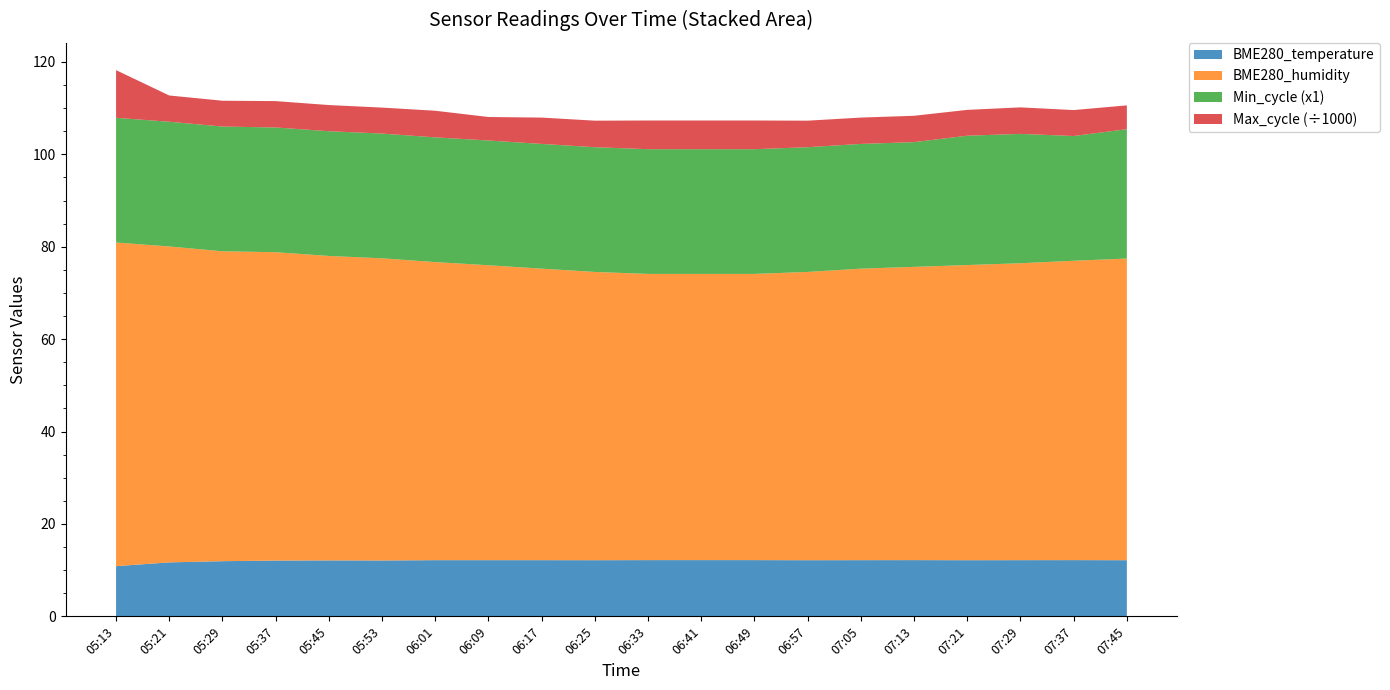

Reading right to left, what are all the values shown in this chart?

BME280_temperature: 07:45=12.2	07:37=12.2	07:29=12.2	07:21=12.2	07:13=12.2	07:05=12.2	06:57=12.2	06:49=12.2	06:41=12.2	06:33=12.2	06:25=12.2	06:17=12.2	06:09=12.2	06:01=12.2	05:53=12.1	05:45=12.1	05:37=12.1	05:29=11.9	05:21=11.7	05:13=10.9
BME280_humidity: 07:45=65.3	07:37=64.8	07:29=64.3	07:21=63.9	07:13=63.5	07:05=63.1	06:57=62.4	06:49=62.0	06:41=62.0	06:33=62.0	06:25=62.4	06:17=63.1	06:09=63.8	06:01=64.5	05:53=65.4	05:45=65.9	05:37=66.8	05:29=67.1	05:21=68.4	05:13=70.1
Min_cycle: 07:45=28.0	07:37=27.0	07:29=28.0	07:21=28.0	07:13=27.0	07:05=27.0	06:57=27.0	06:49=27.0	06:41=27.0	06:33=27.0	06:25=27.0	06:17=27.0	06:09=27.0	06:01=27.0	05:53=27.0	05:45=27.0	05:37=27.0	05:29=27.0	05:21=27.0	05:13=27.0
Max_cycle: 07:45=5152.0	07:37=5620.0	07:29=5740.0	07:21=5590.0	07:13=5700.0	07:05=5701.0	06:57=5743.0	06:49=6210.0	06:41=6210.0	06:33=6210.0	06:25=5743.0	06:17=5701.0	06:09=5088.0	06:01=5760.0	05:53=5622.0	05:45=5665.0	05:37=5708.0	05:29=5590.0	05:21=5684.0	05:13=10312.0